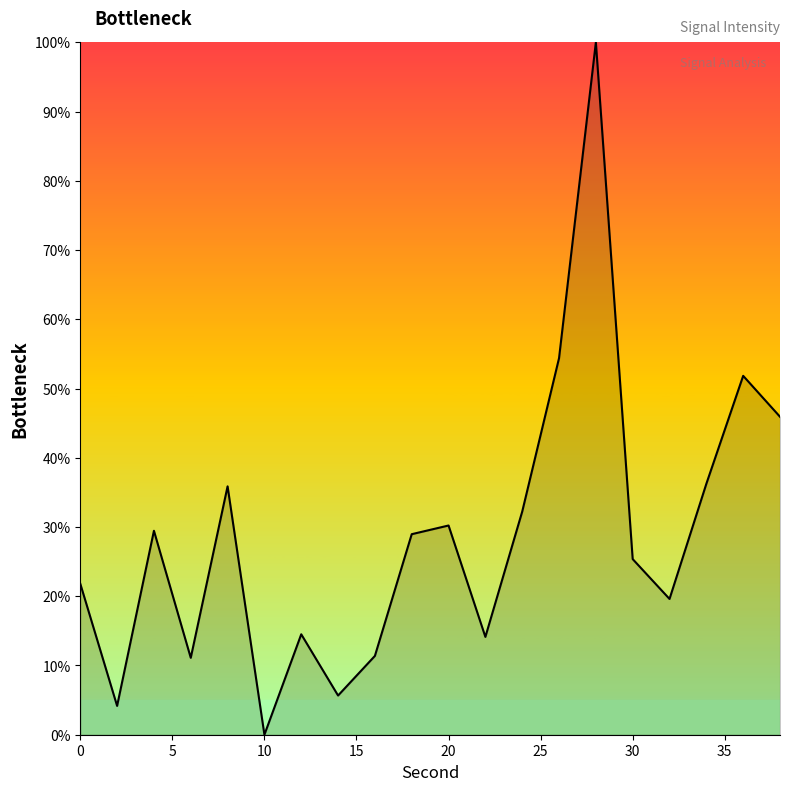

What is the maximum value shown in the chart?

100.0